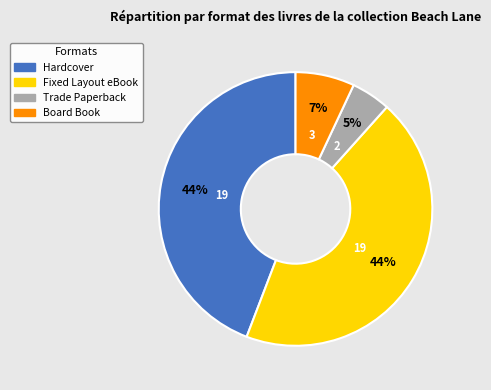

Count the number of slices in the pie.

4